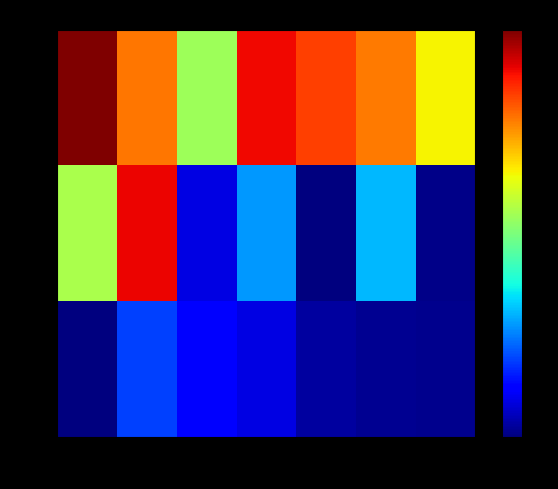

Reading left to right, what are all the values shown in this chart?

Period 1: Group 1=1.0	Group 2=0.8	Group 3=0.5	Group 4=0.9	Group 5=0.8	Group 6=0.8	Group 7=0.7
Period 2: Group 1=0.6	Group 2=0.9	Group 3=0.1	Group 4=0.3	Group 5=0.0	Group 6=0.3	Group 7=0.0
Period 3: Group 1=0.0	Group 2=0.2	Group 3=0.1	Group 4=0.1	Group 5=0.0	Group 6=0.0	Group 7=0.0